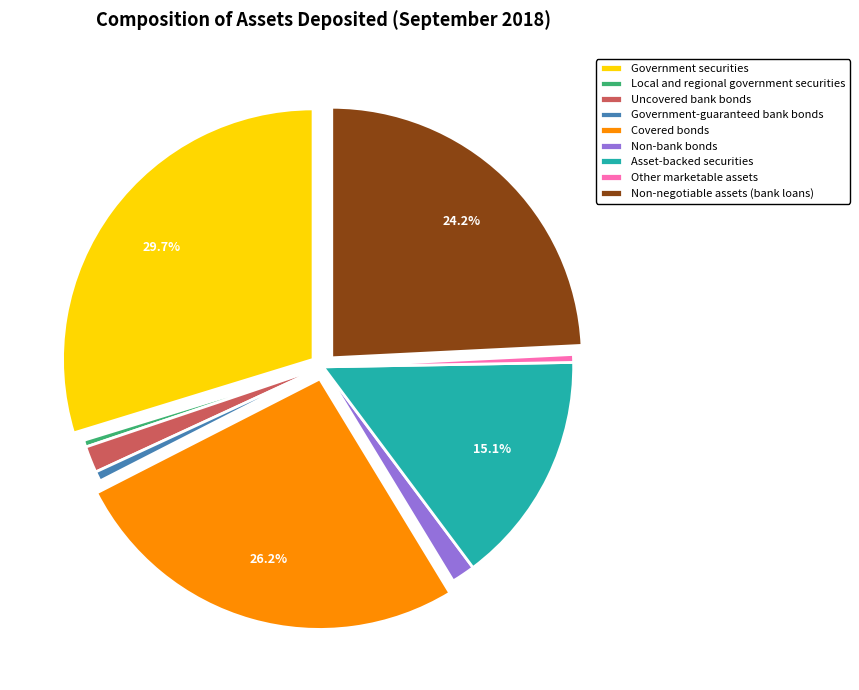

Is there a majority slice in this chart?

No